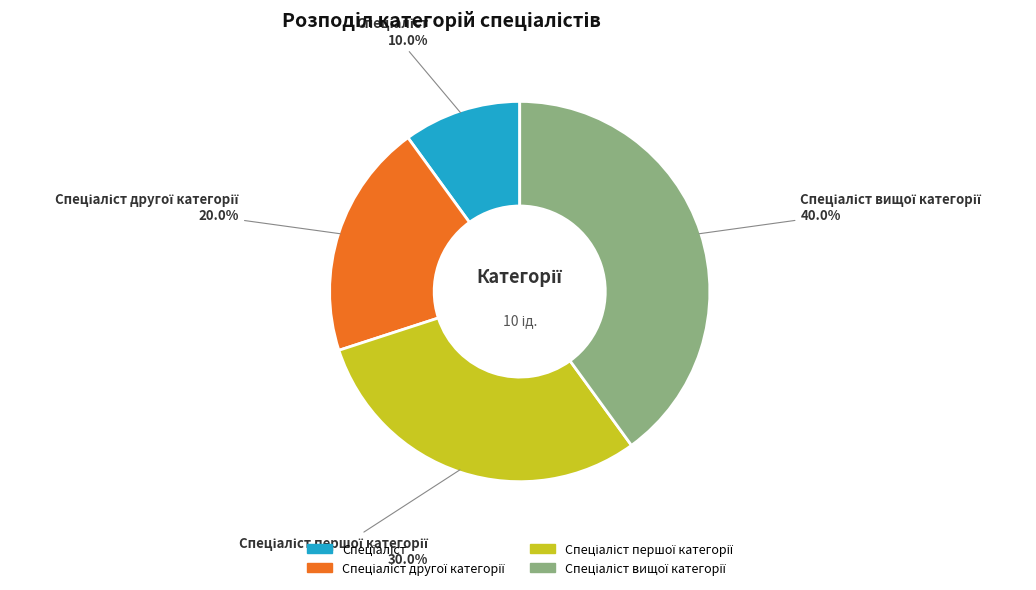

Is there any slice that represents more than half of the pie?

No